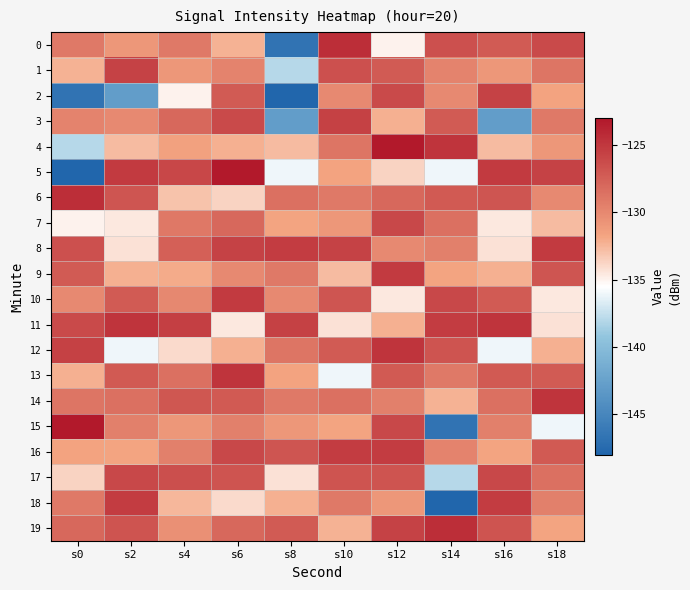

Which has a higher value, s18 or s6?

s18